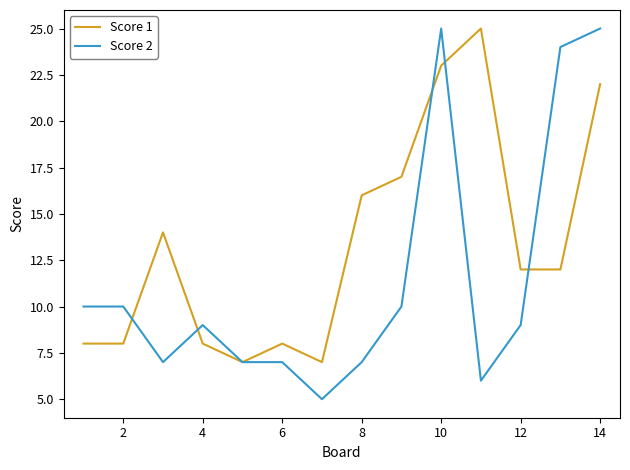

What is the difference between the maximum and minimum values in the Score 1 series?

18